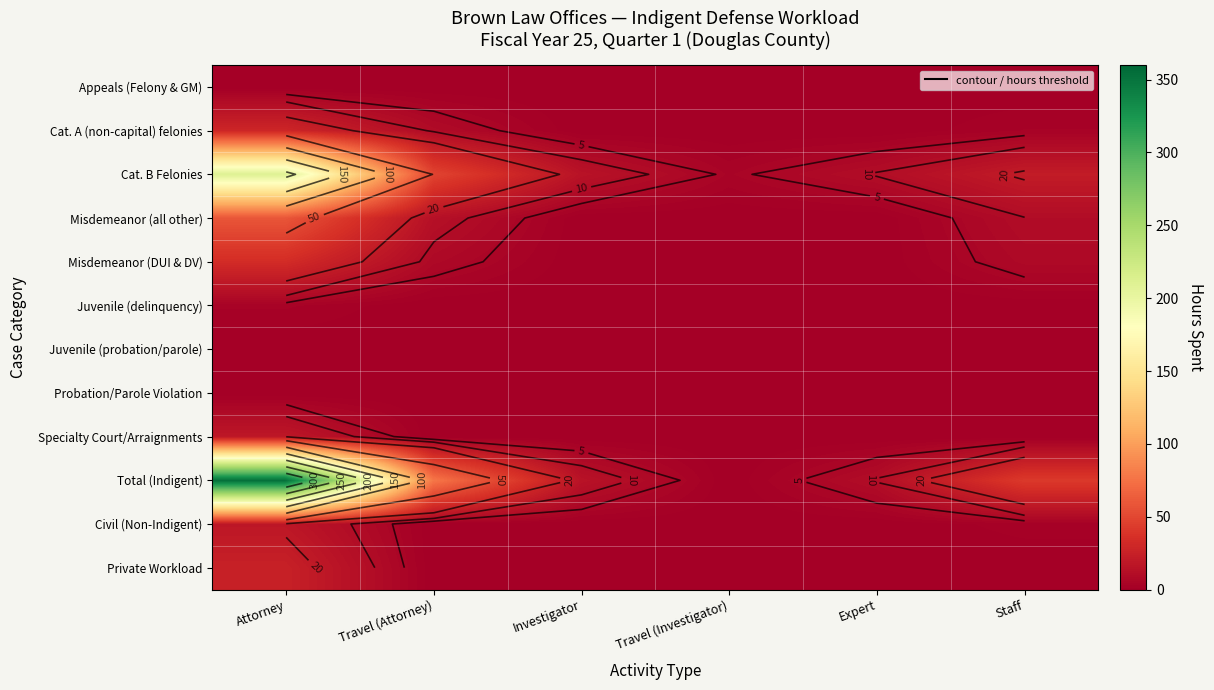

List the series in order of their peak value, highest first.

Total (Indigent), Cat. B Felonies, Misdemeanor (all other), Misdemeanor (DUI & DV), Cat. A (non-capital) felonies, Private Workload, Specialty Court/Arraignments, Civil (Non-Indigent), Juvenile (delinquency), Appeals (Felony & GM), Juvenile (probation/parole), Probation/Parole Violation